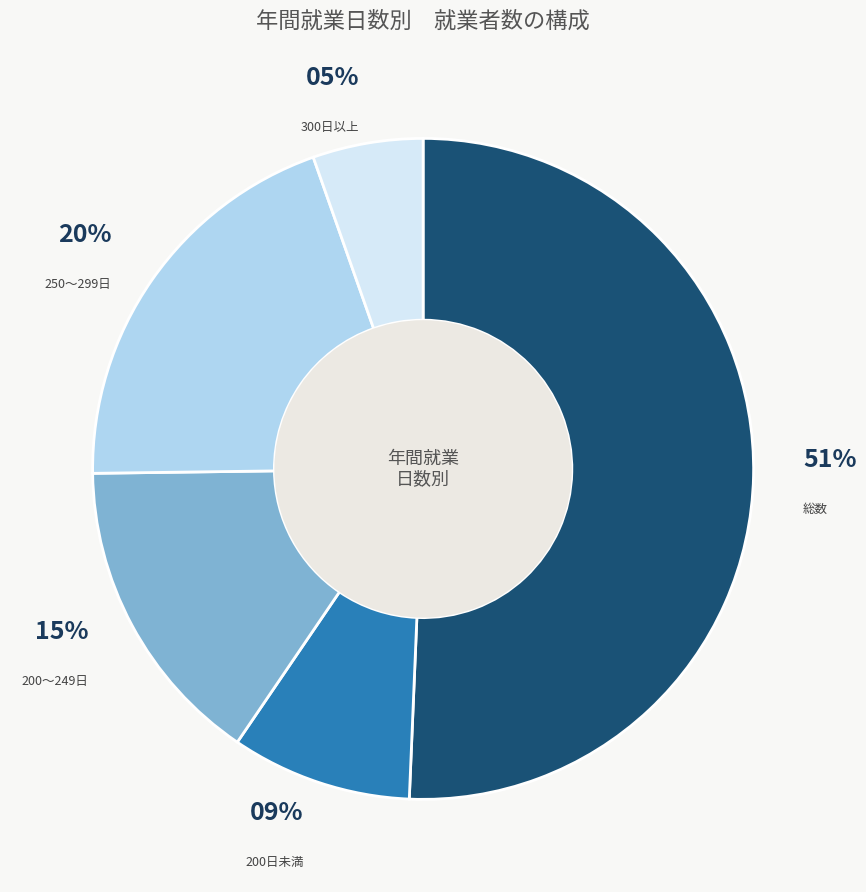

To the nearest percent, what is the average slice percentage?

20%